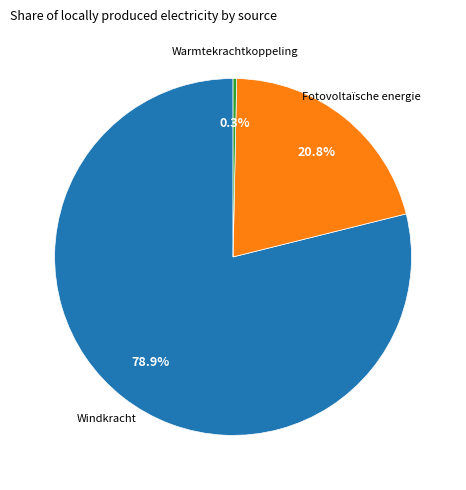

Is there any slice that represents more than half of the pie?

Yes